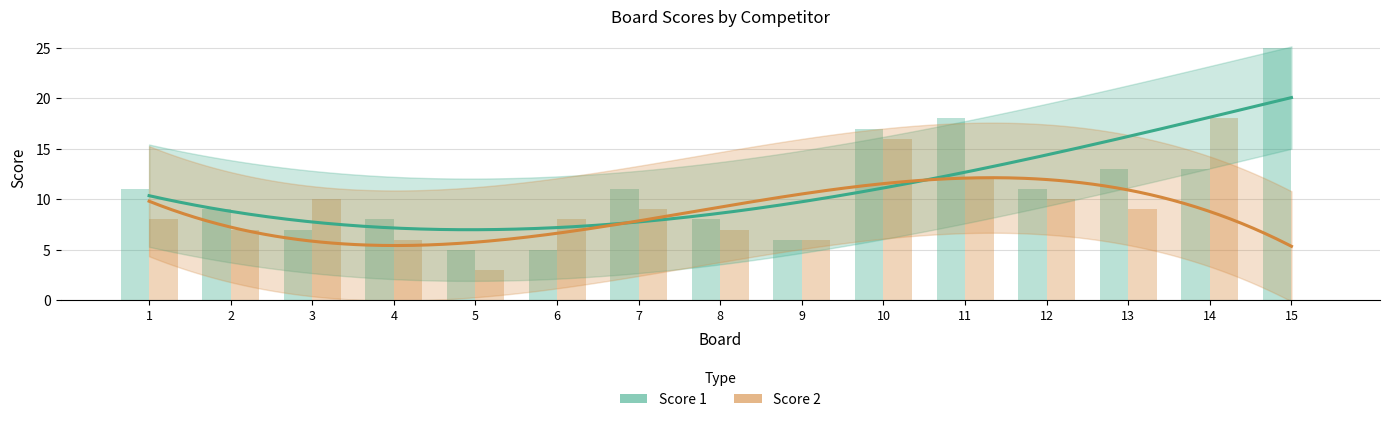

Which series has the largest total across all categories?

Score 1